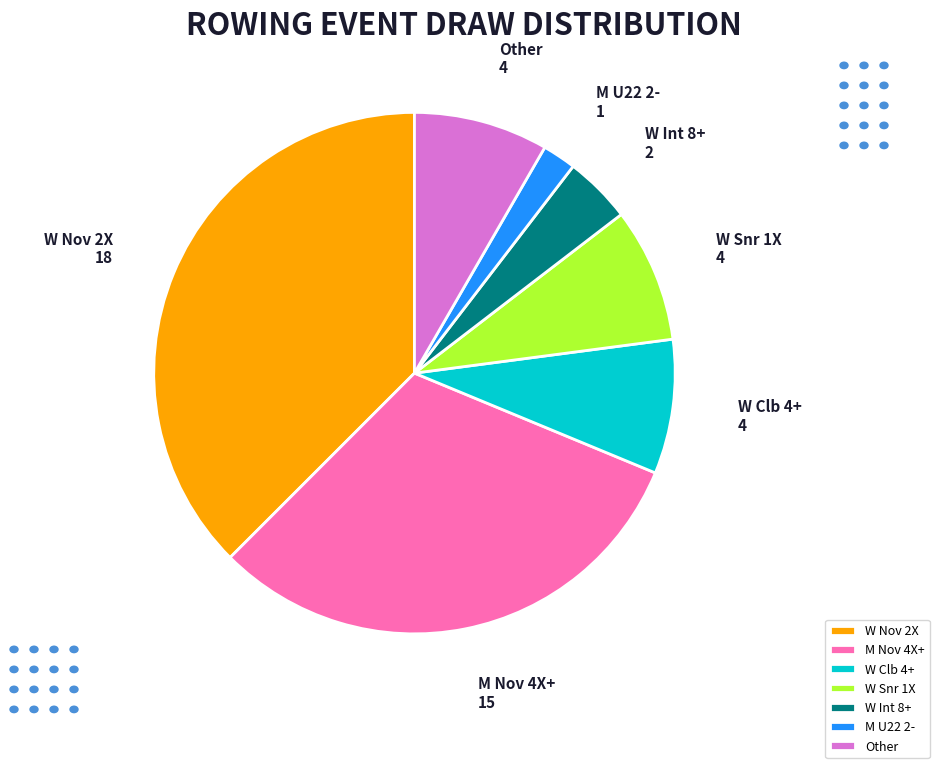

What is the ratio of the value at W Clb 4+ to the value at W Nov 2X?

0.2